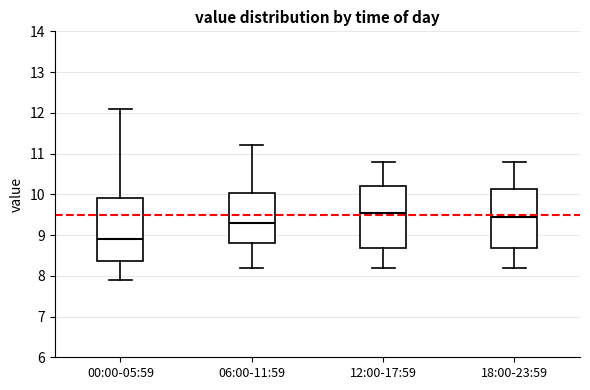

Reading left to right, read every box against the y-axis: the position of its median line, the range the box covers, and the ends of its whiskers. The values are not printed on the chart, so give them approximately, as read against the axis.

00:00-05:59: median 8.9, box 8.4 to 9.9, whiskers 7.9 to 12.1
06:00-11:59: median 9.3, box 8.8 to 10.0, whiskers 8.2 to 11.2
12:00-17:59: median 9.6, box 8.7 to 10.2, whiskers 8.2 to 10.8
18:00-23:59: median 9.5, box 8.7 to 10.1, whiskers 8.2 to 10.8